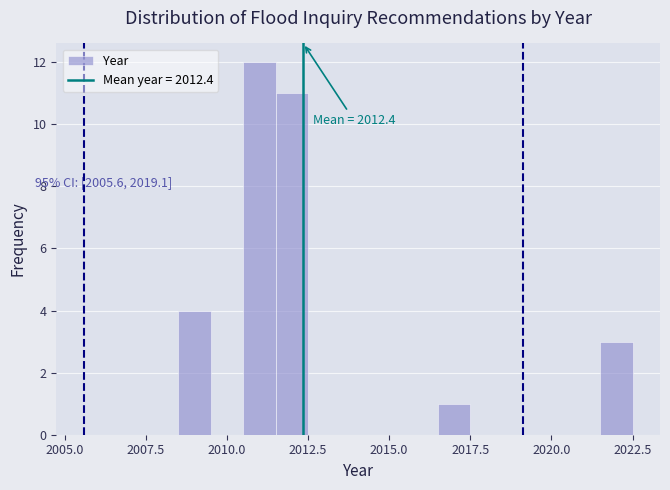

Read against the x-axis, roughly where is the centre of the tallest bar?

2011.0